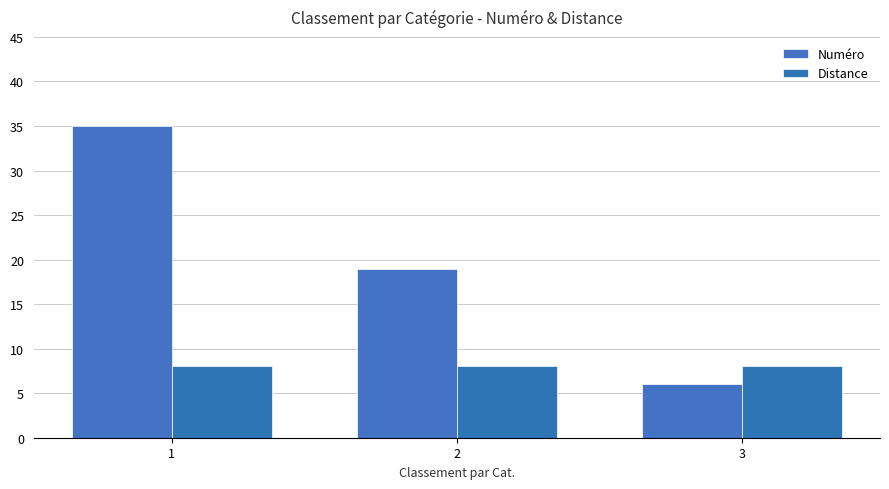

How many bars are there in each group?

2